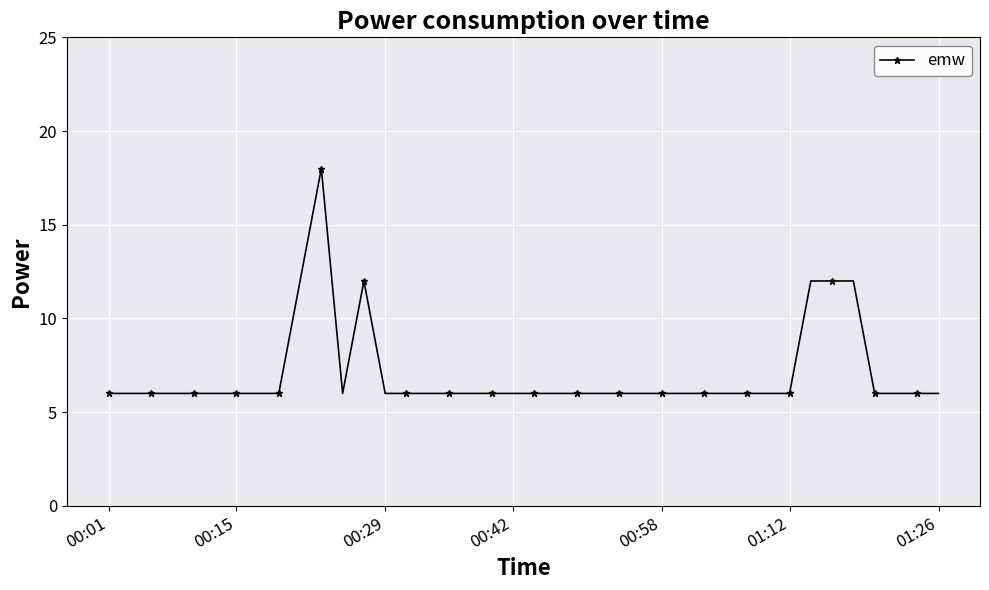

What is the difference between the maximum and minimum values?

12